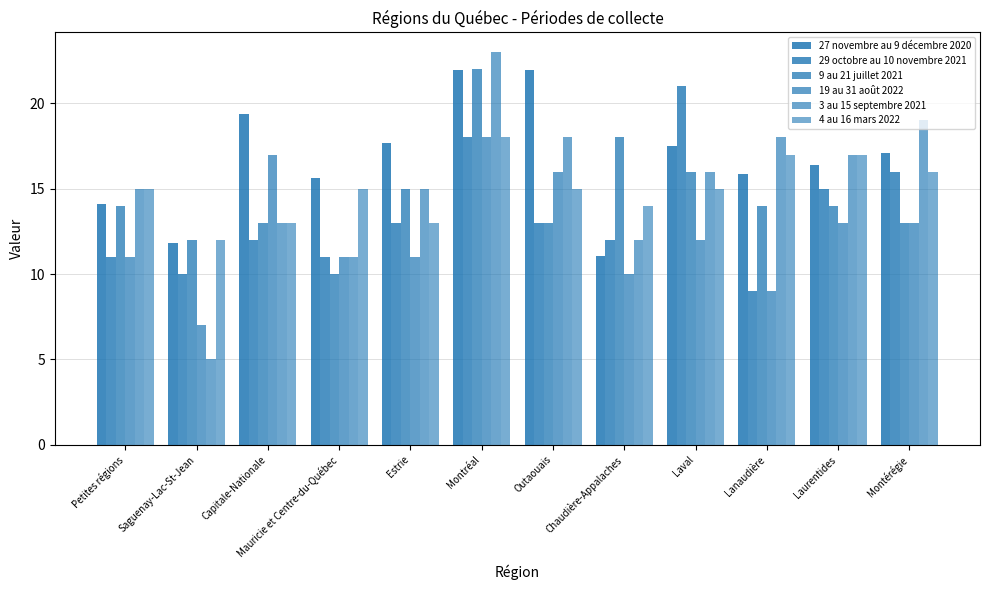

At which label does 3 au 15 septembre 2021 first exceed 16?

Montréal